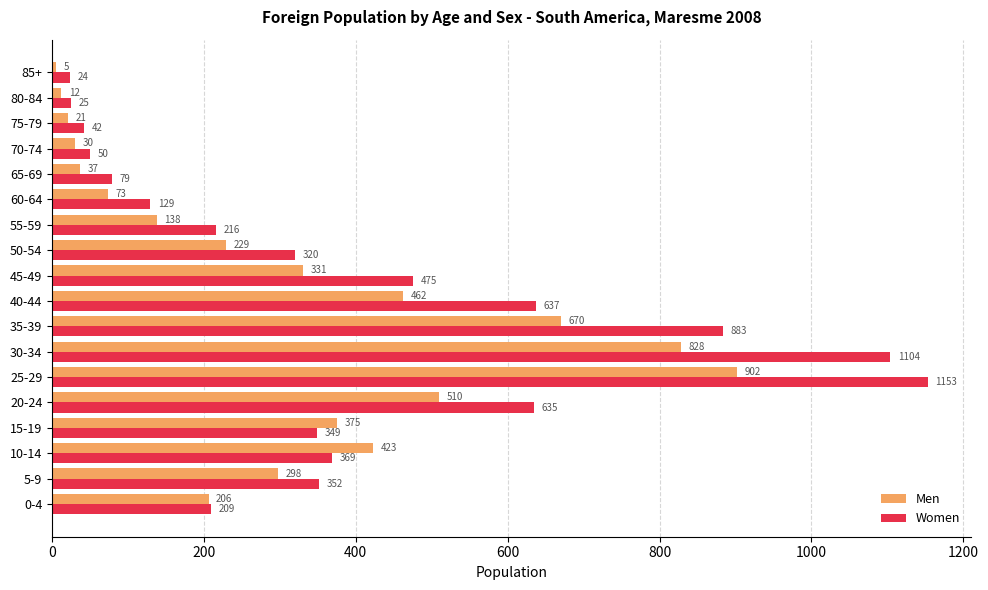

What is the total value across all series at 70-74?

80